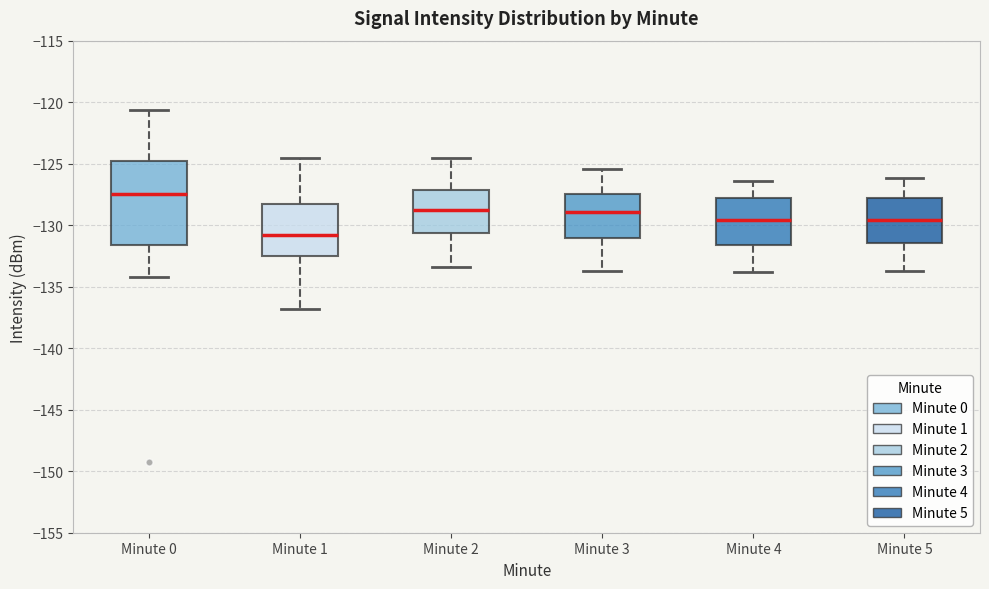

Reading left to right, transcribe this box plot: for each box, give where its median line is, the range the box spans, and where its two whiskers end, as read against the y-axis. The values are not printed on the chart, so give them approximately, as read against the axis.

Minute 0: median -127.5, box -131.5 to -125.0, whiskers -134.0 to -120.5
Minute 1: median -131.0, box -132.5 to -128.5, whiskers -137.0 to -124.5
Minute 2: median -128.5, box -130.5 to -127.0, whiskers -133.5 to -124.5
Minute 3: median -129.0, box -131.0 to -127.5, whiskers -133.5 to -125.5
Minute 4: median -129.5, box -131.5 to -128.0, whiskers -134.0 to -126.5
Minute 5: median -129.5, box -131.5 to -128.0, whiskers -133.5 to -126.0